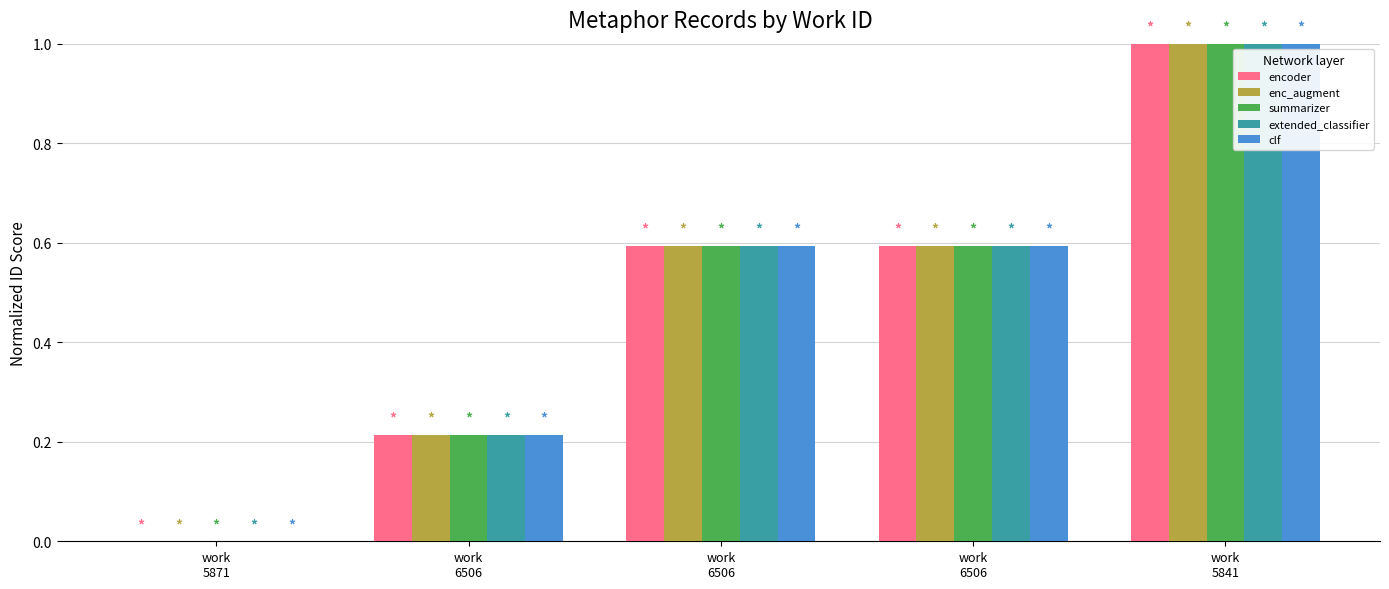

What is the greatest value displayed?

1.0